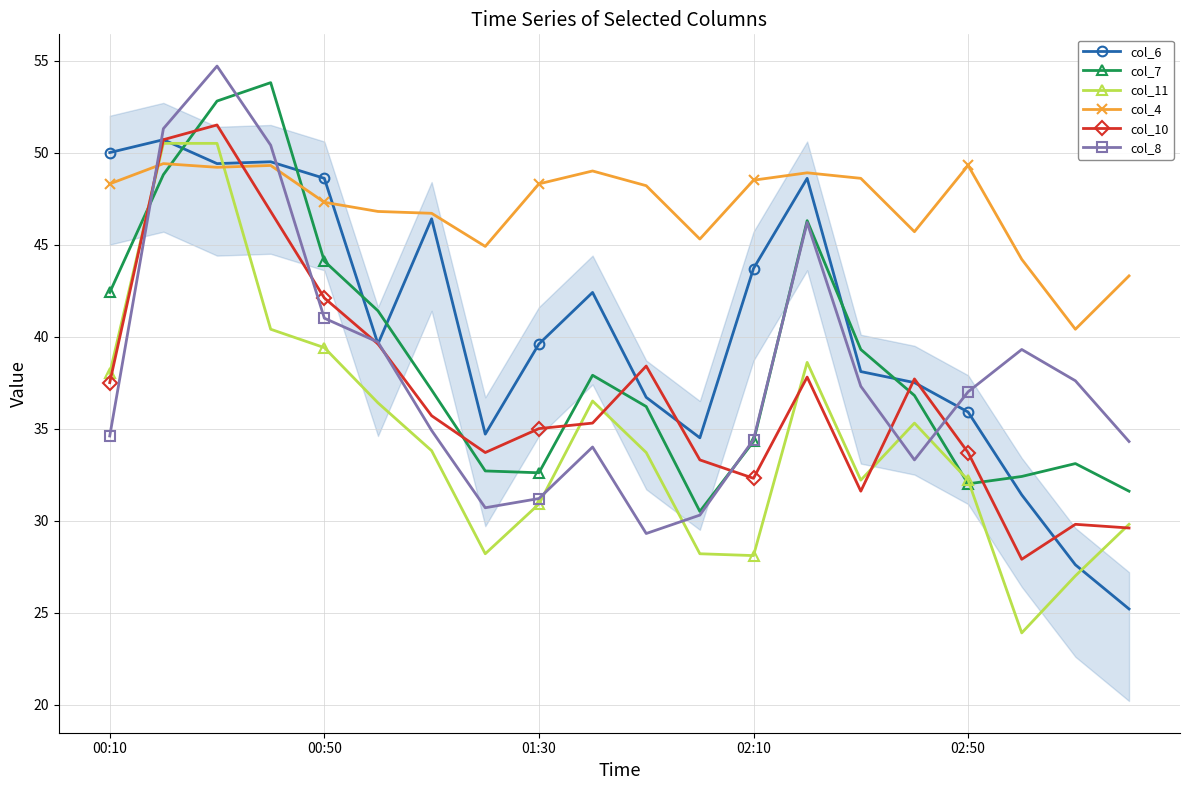

What is the value of the col_8 point at the 1st from the left?

34.6